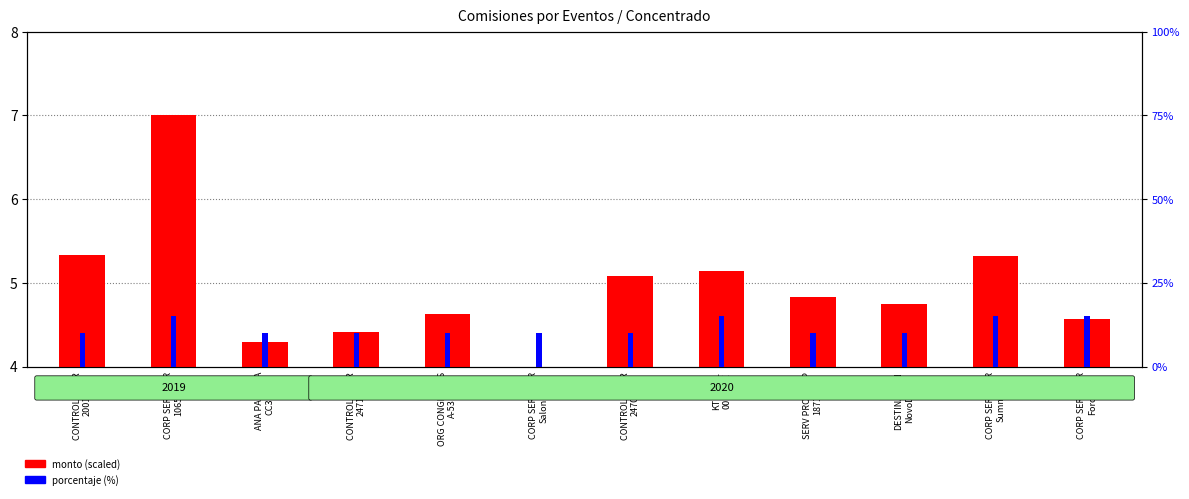

What is the change in value from DESTINATION
NovoDrive to CORP SERV TUR
Summit?

+0.6